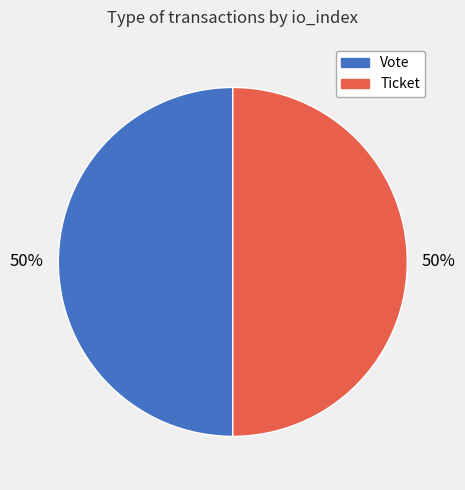

True or false: Ticket accounts for 1% of the total.

False